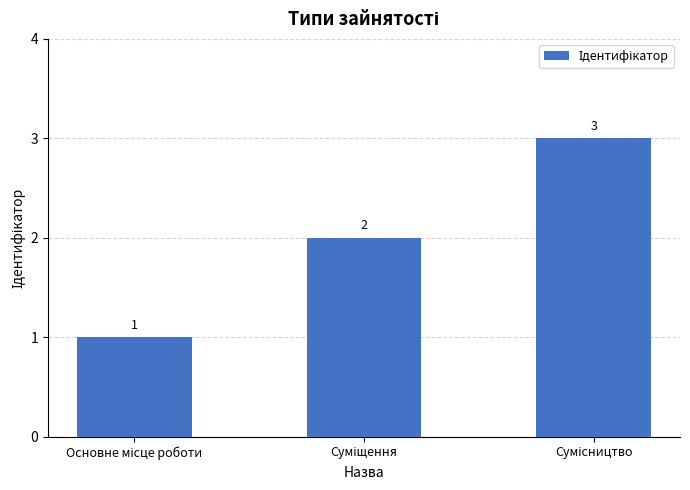

Count the values in the range 1 to 3.

3